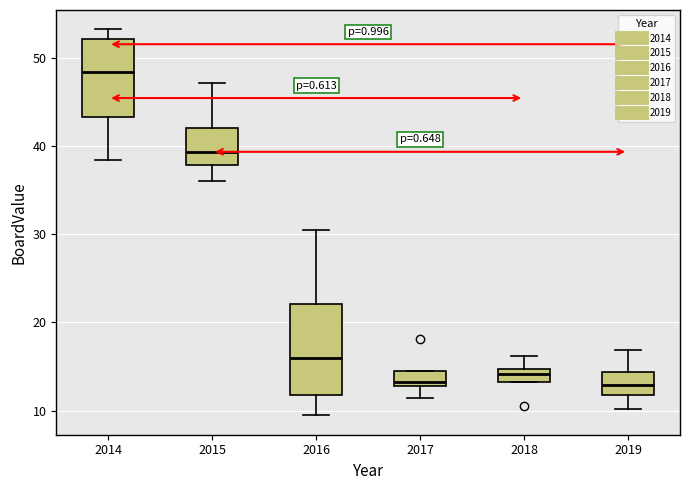

Reading left to right, transcribe this box plot: for each box, give where its median line is, the range the box spans, and where its two whiskers end, as read against the y-axis. The values are not printed on the chart, so give them approximately, as read against the axis.

2014: median 48, box 43 to 52, whiskers 38 to 53
2015: median 39, box 38 to 42, whiskers 36 to 47
2016: median 16, box 12 to 22, whiskers 9 to 30
2017: median 13 (just above the box's lower edge), box 13 to 14, whiskers 11 to 14
2018: median 14, box 13 to 15, whiskers 13 to 16
2019: median 13, box 12 to 14, whiskers 10 to 17